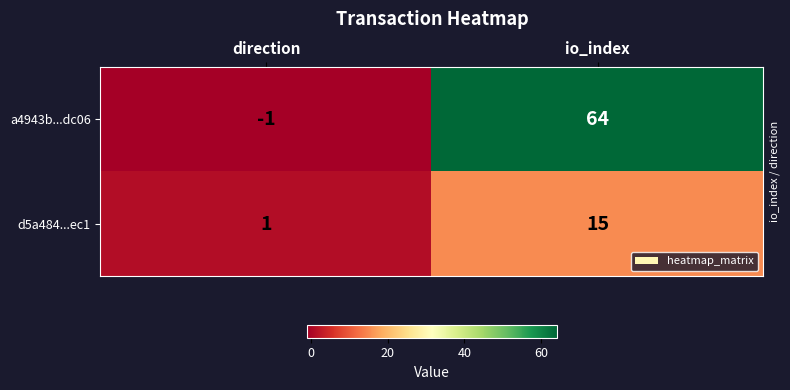

What is the highest value of the a4943b...dc06 series?

64